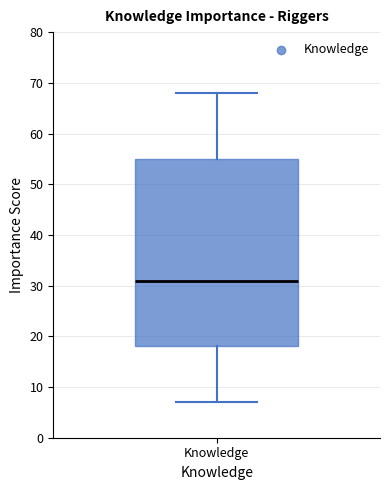

Transcribe this box plot: give where the median line is, the range the box spans, and where the two whiskers end, as read against the y-axis. The values are not printed on the chart, so give them approximately, as read against the axis.

median 31, box 18 to 55, whiskers 7 to 68